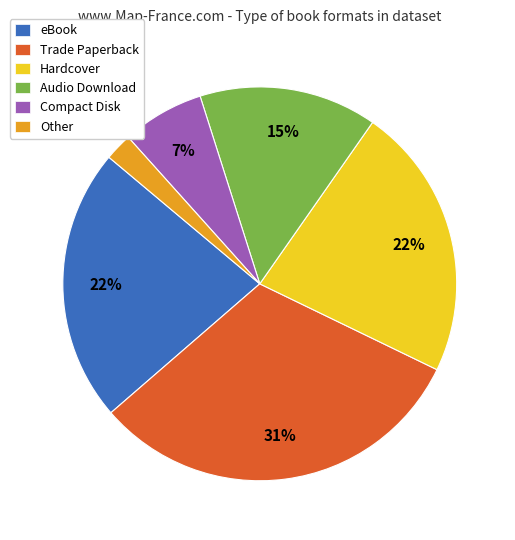

Which slice is the smallest?

Other